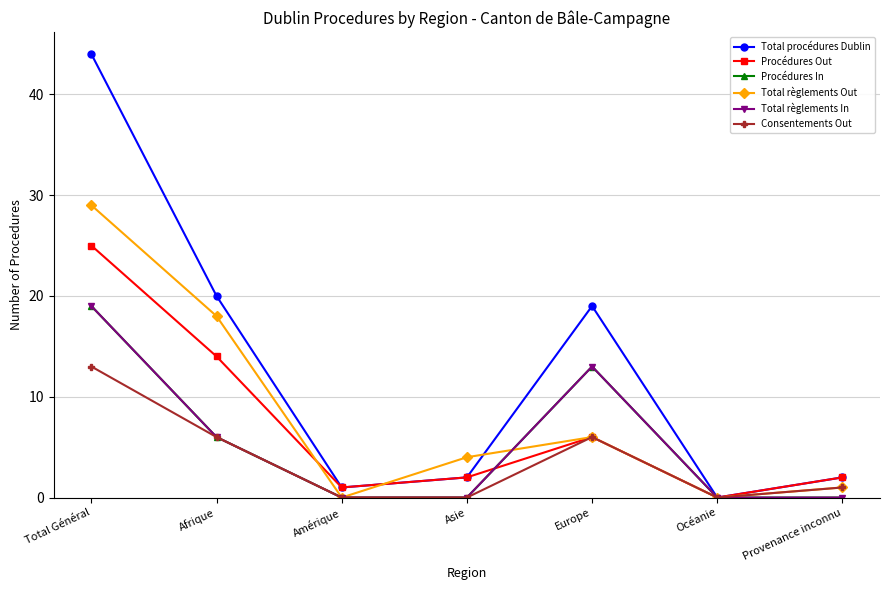

At which category does Procédures Out reach its first local peak?

Europe